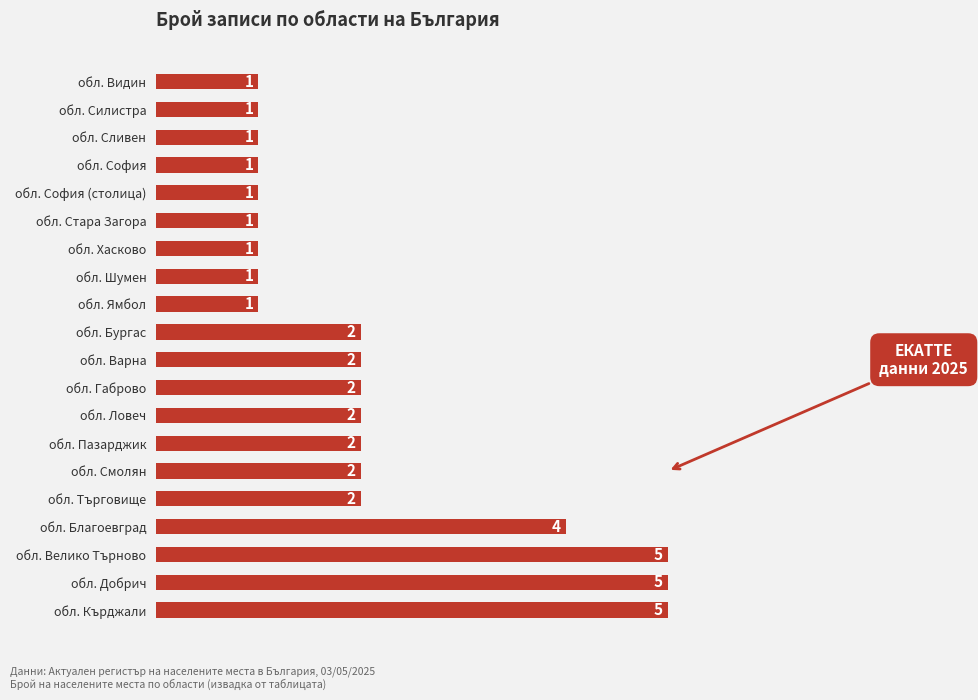

What is the greatest value displayed?

5